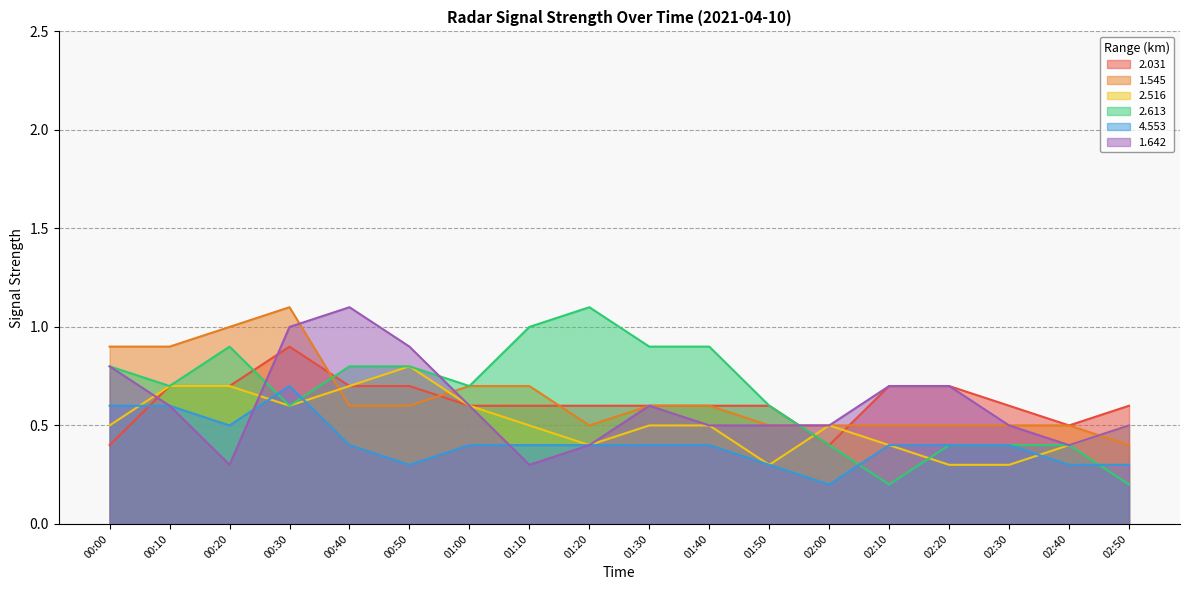

What is the smallest value displayed?

0.2